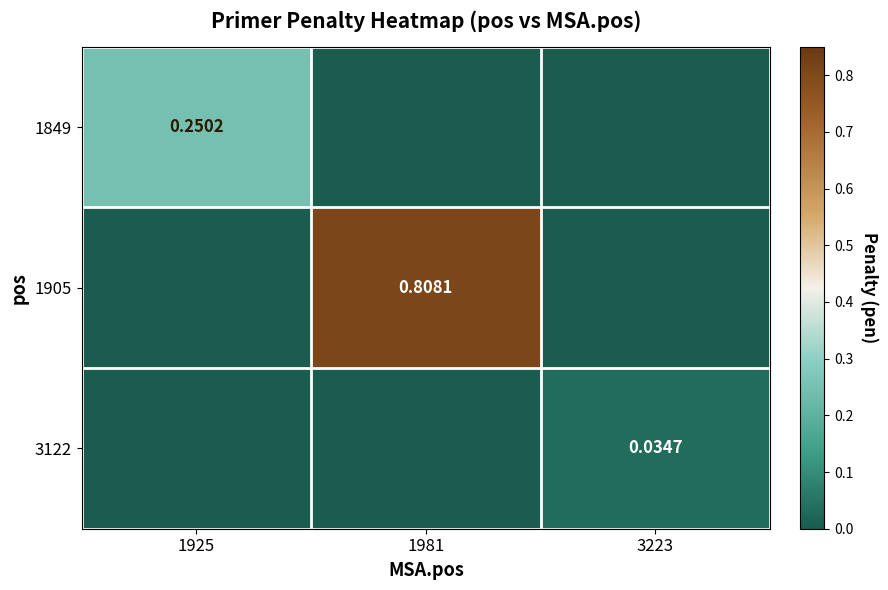

At which label does 1849 reach its peak?

1925